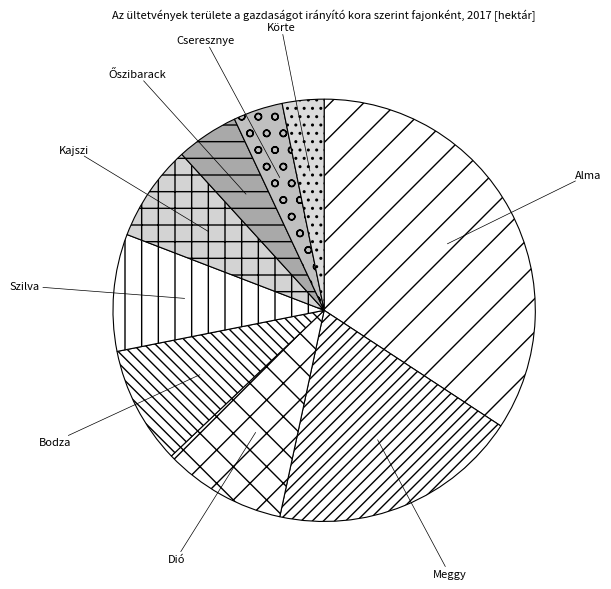

Which category has the smallest portion of the pie?

Körte